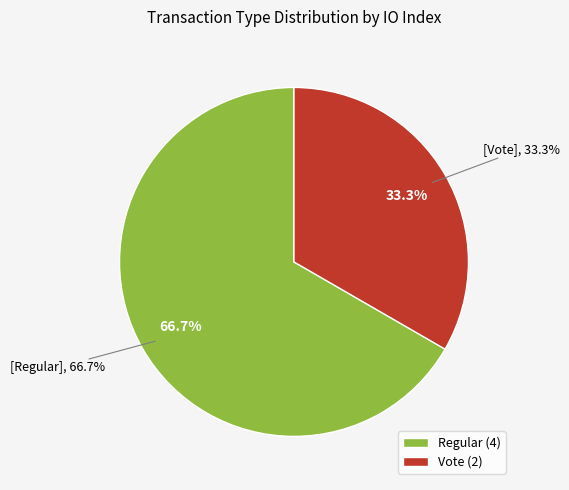

What percentage is the Vote slice, to the nearest percent?

33%